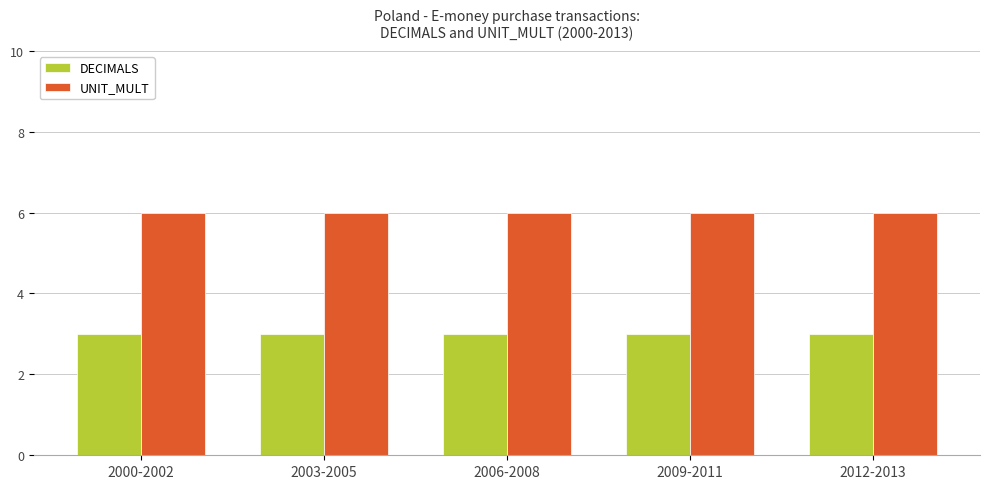

What is the total value across all series at 2009-2011?

9